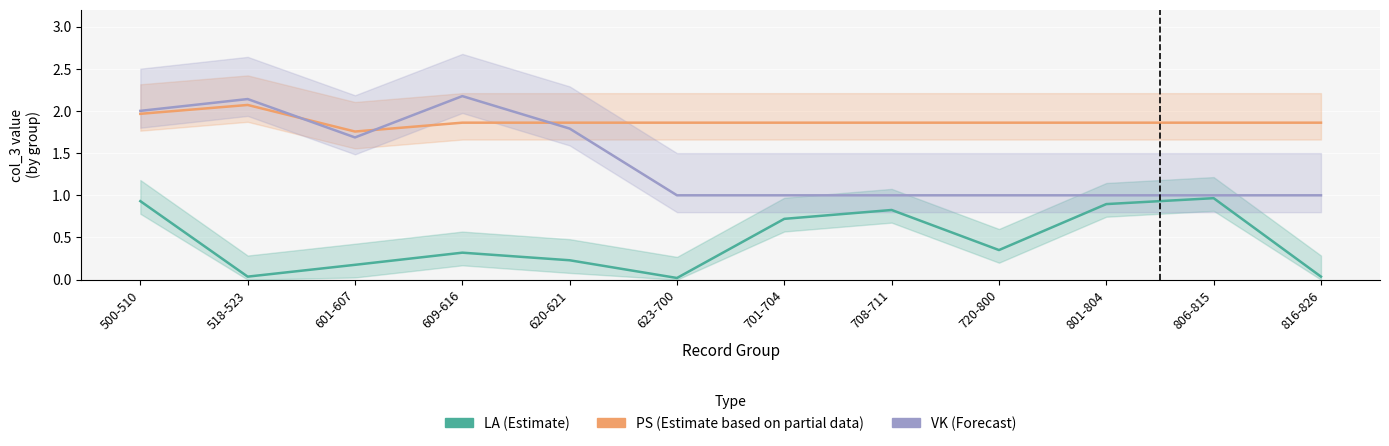

True or false: LA (Estimate) has a value of 0.0 at 518-523.

True